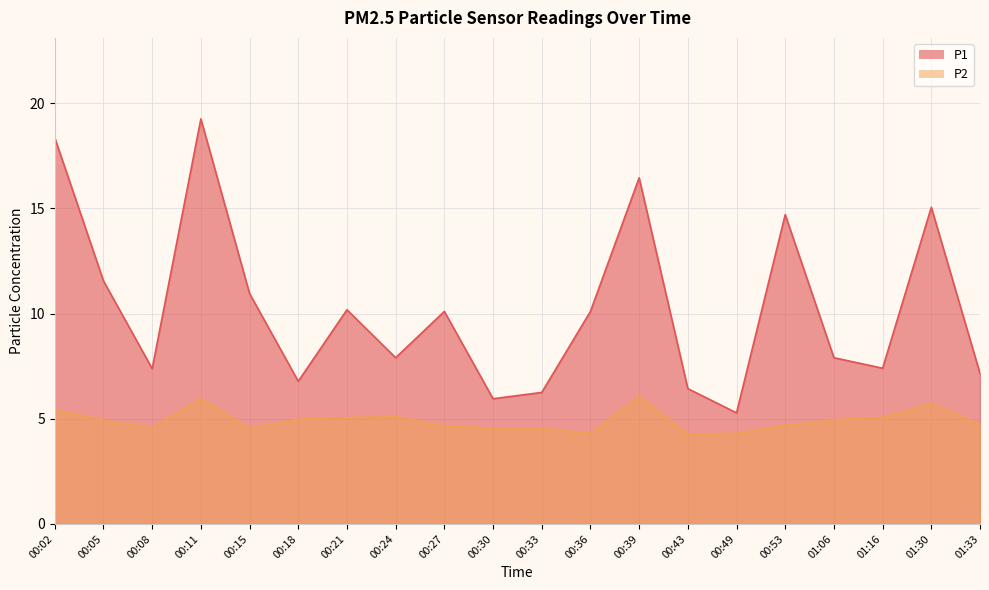

List the series in order of their overall mean, lowest first.

P2, P1